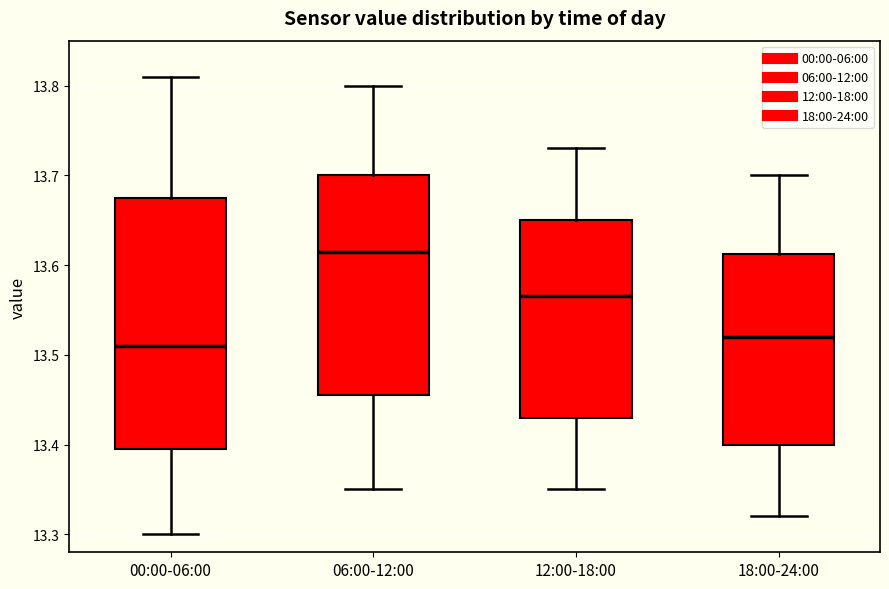

Reading left to right, read every box against the y-axis: the position of its median line, the range the box covers, and the ends of its whiskers. The values are not printed on the chart, so give them approximately, as read against the axis.

00:00-06:00: median 13.51, box 13.40 to 13.68, whiskers 13.30 to 13.81
06:00-12:00: median 13.62, box 13.46 to 13.70, whiskers 13.35 to 13.80
12:00-18:00: median 13.57, box 13.43 to 13.65, whiskers 13.35 to 13.73
18:00-24:00: median 13.52, box 13.40 to 13.61, whiskers 13.32 to 13.70